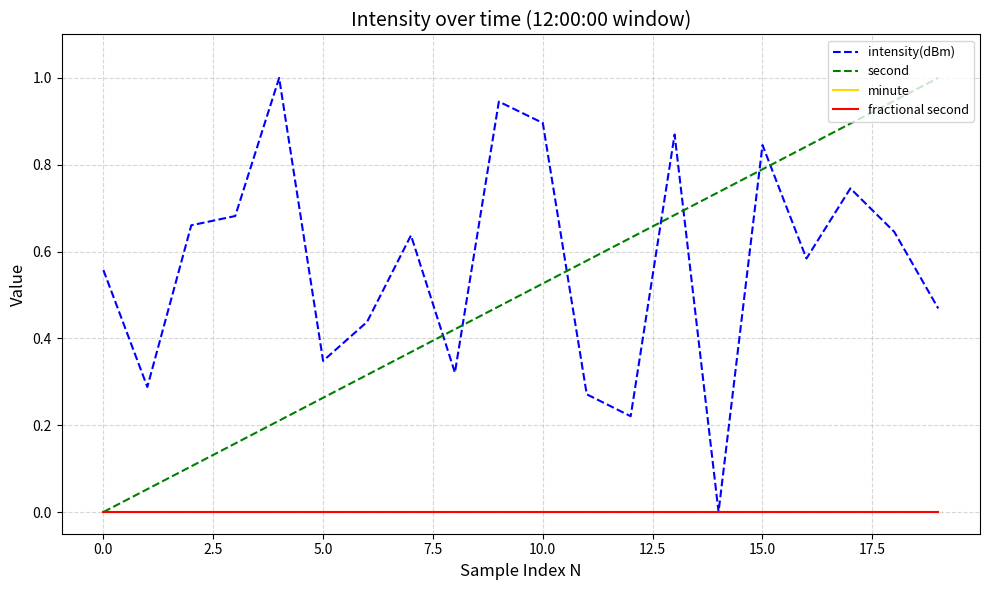

True or false: fractional second and minute cross at least once.

False